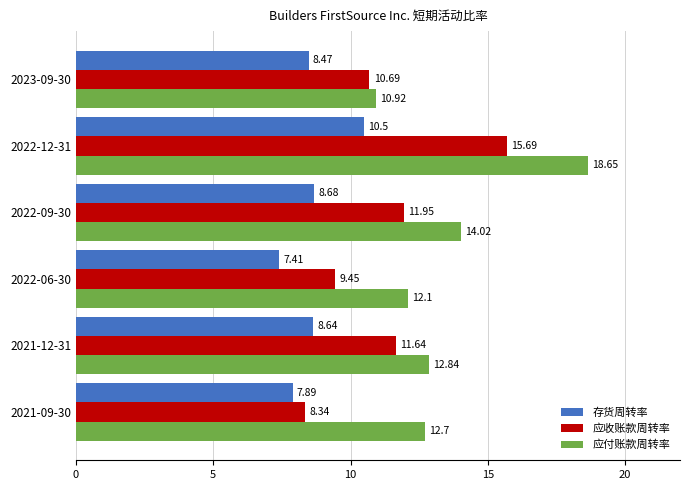

List the series in order of their peak value, highest first.

应付账款周转率, 应收账款周转率, 存货周转率